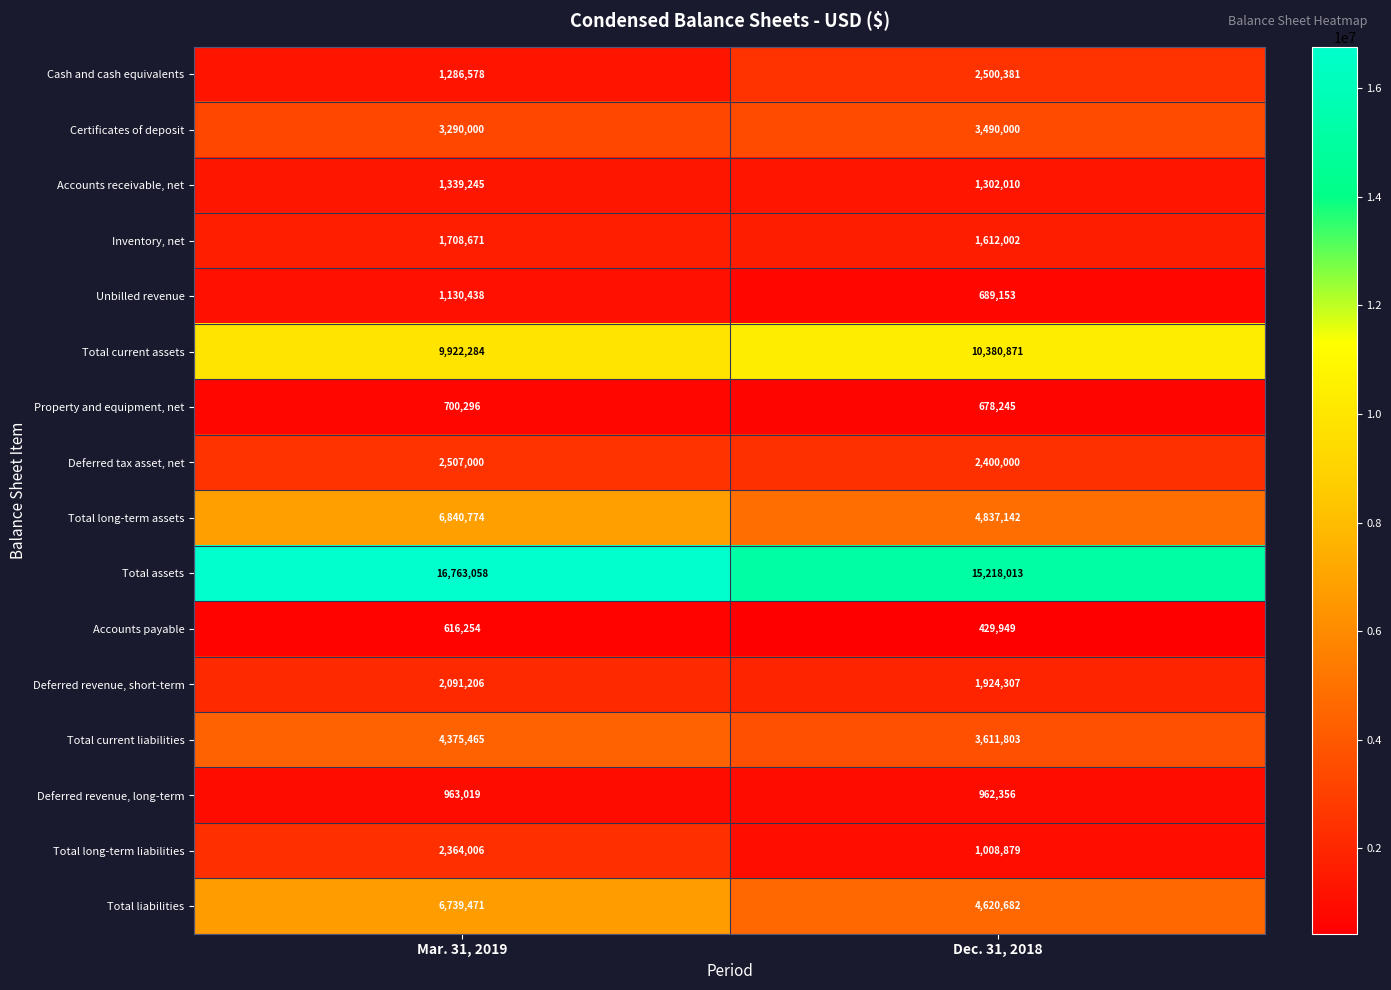

What is the approximate value of Certificates of deposit at Dec. 31, 2018, to the nearest 10?

3490000